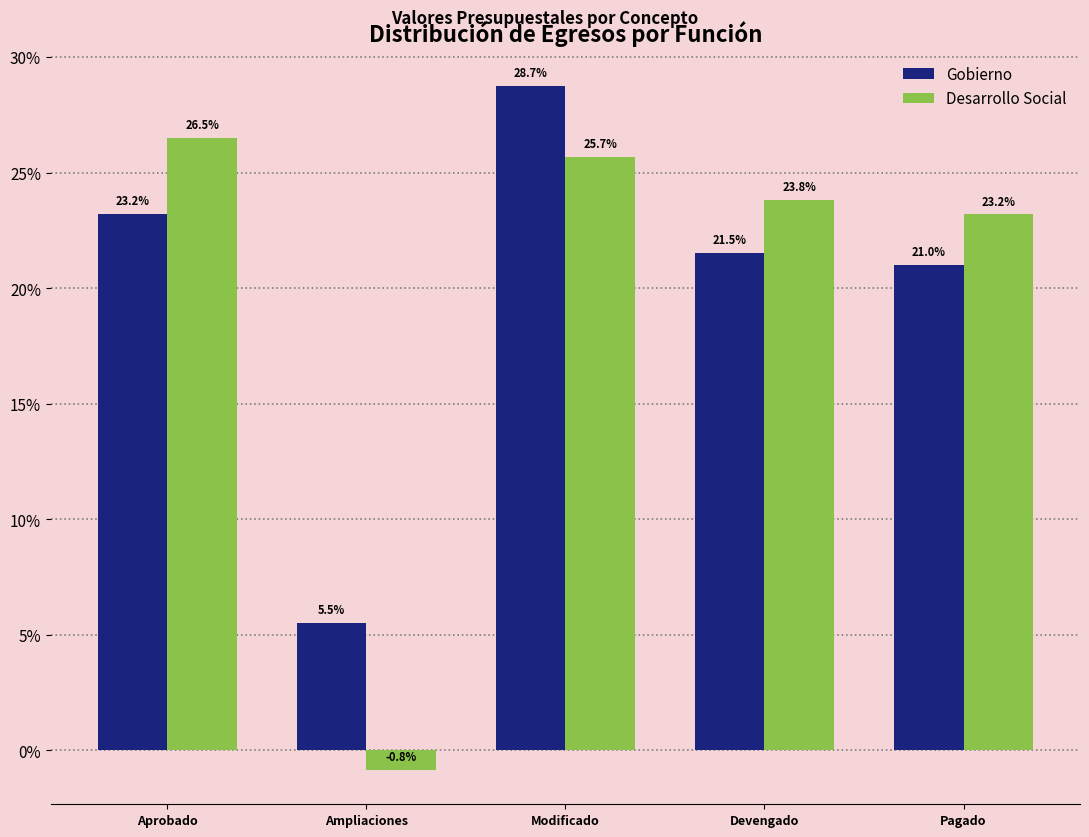

Reading left to right, extract all data points from this chart.

Gobierno: 23.2	5.5	28.7	21.5	21.0
Desarrollo Social: 26.5	-0.8	25.7	23.8	23.2